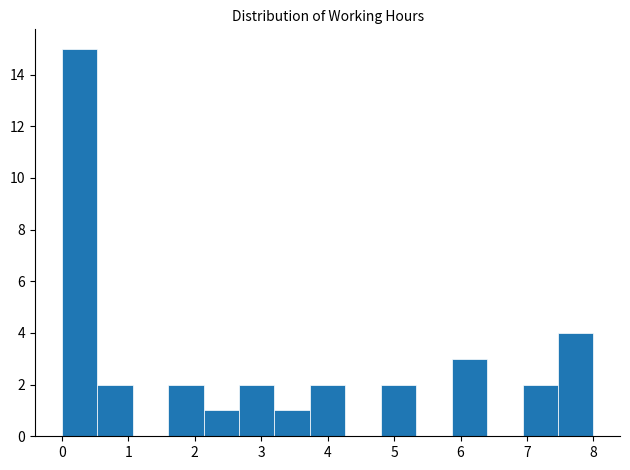

Reading left to right, transcribe this chart: for each bar, give the range it covers on the x-axis and its height. Neither the bar edges nor the heights are printed on the chart, so give them approximately, as read against the axes.

0.0 to 0.5: 15
0.5 to 1.1: 2
1.1 to 1.6: 0
1.6 to 2.1: 2
2.1 to 2.7: 1
2.7 to 3.2: 2
3.2 to 3.7: 1
3.7 to 4.3: 2
4.3 to 4.8: 0
4.8 to 5.3: 2
5.3 to 5.9: 0
5.9 to 6.4: 3
6.4 to 6.9: 0
6.9 to 7.5: 2
7.5 to 8.0: 4